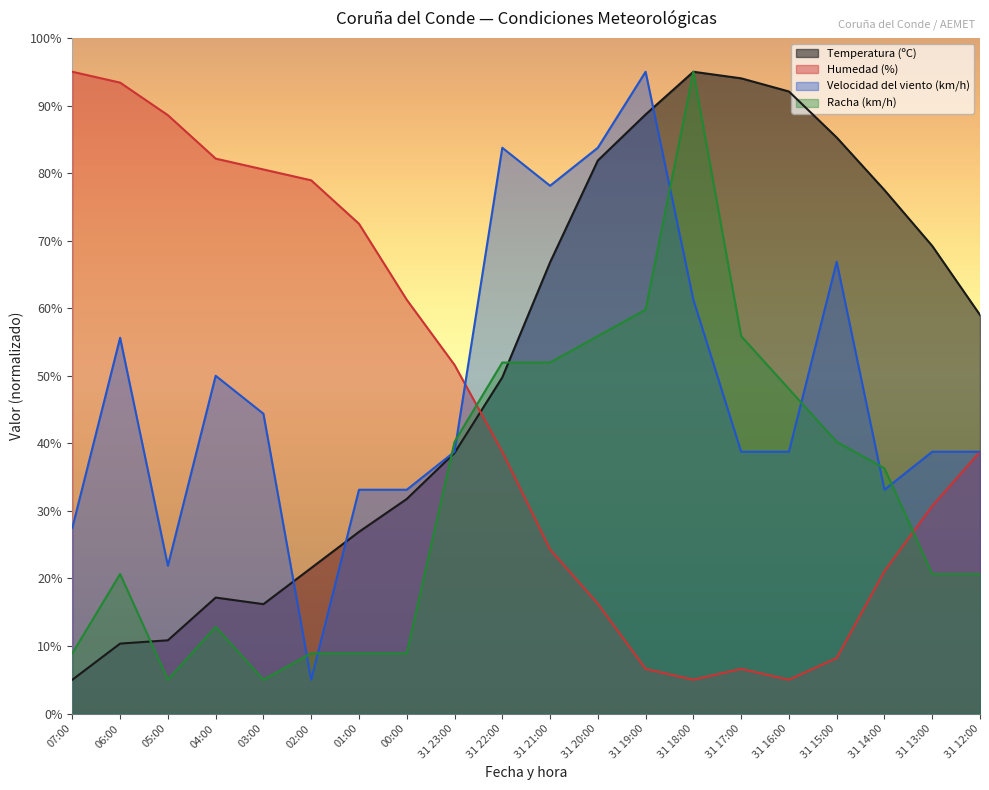

What is the sum of all Temperatura (ºC) values?

1037.5